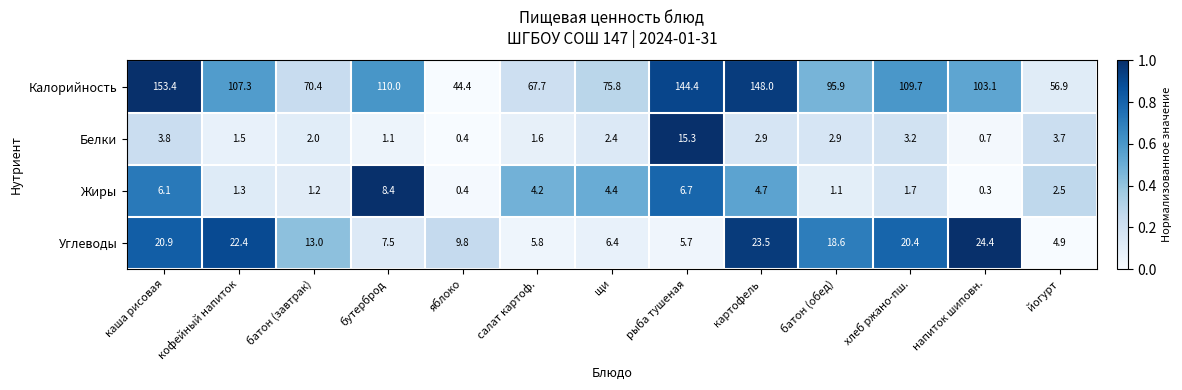

Which series has the largest total across all categories?

Калорийность